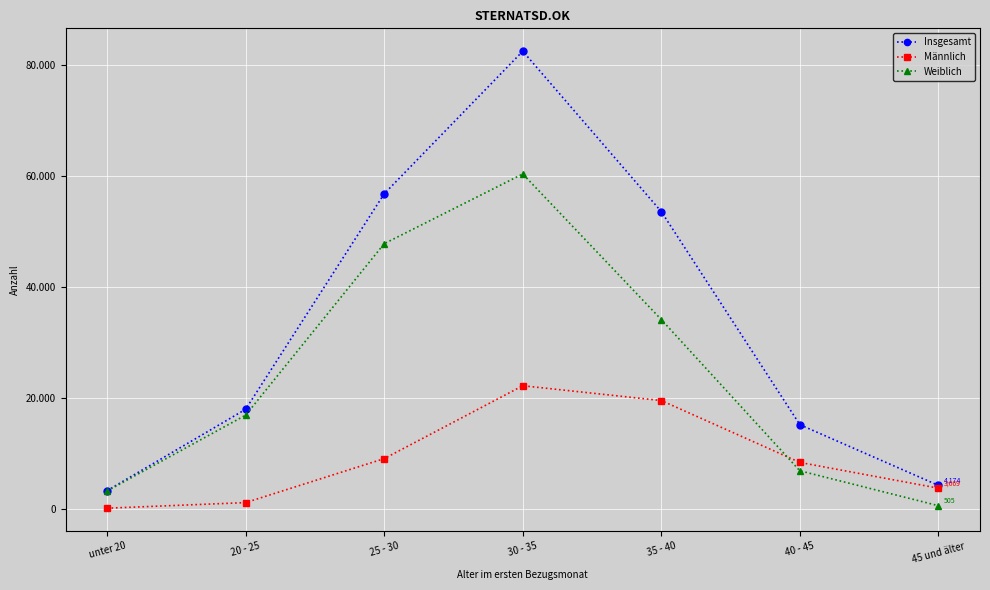

List the series in order of their overall mean, highest first.

Insgesamt, Weiblich, Männlich